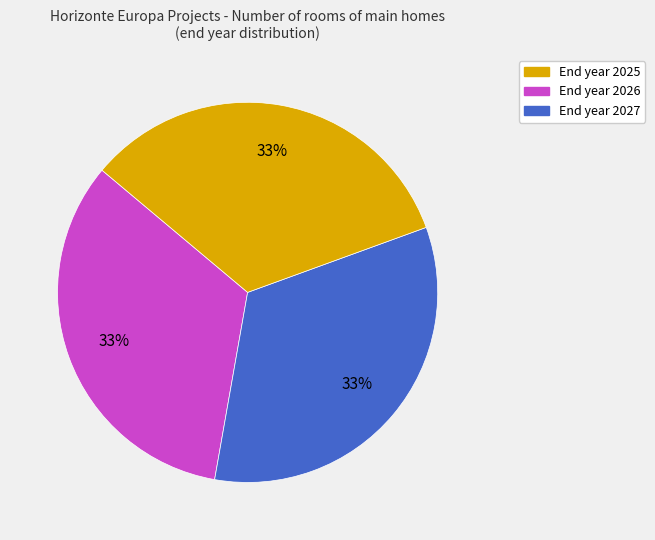

Count the number of slices in the pie.

3